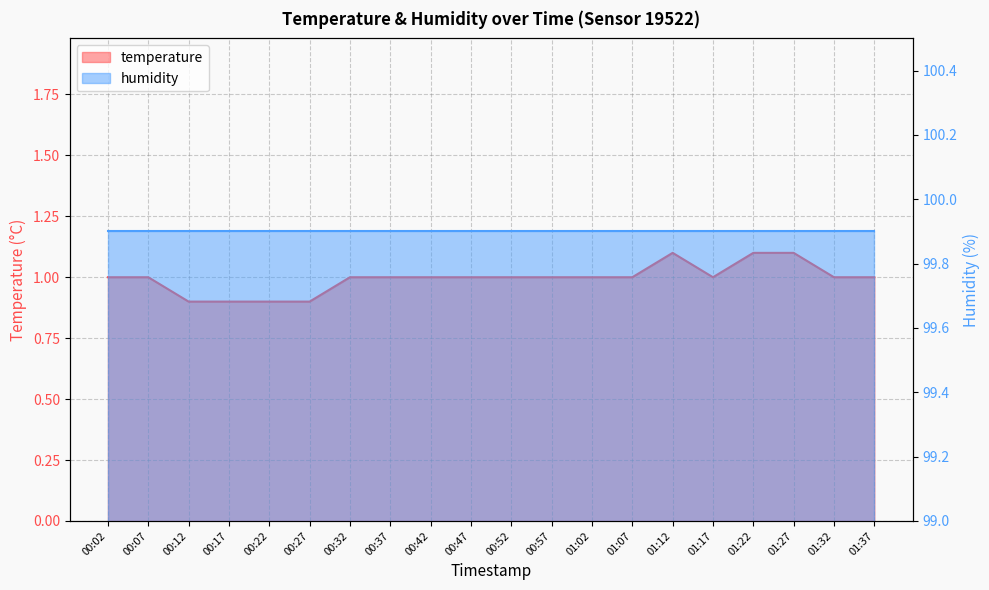

Reading left to right, transcribe all the data shown in this chart.

1.0	1.0	0.9	0.9	0.9	0.9	1.0	1.0	1.0	1.0	1.0	1.0	1.0	1.0	1.1	1.0	1.1	1.1	1.0	1.0